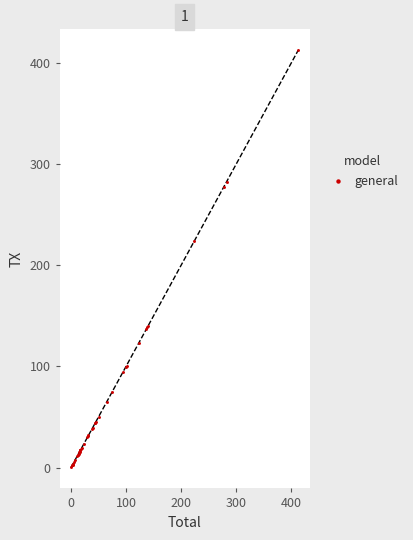

What Y value in the scatter plot is closest to 206?

223.7